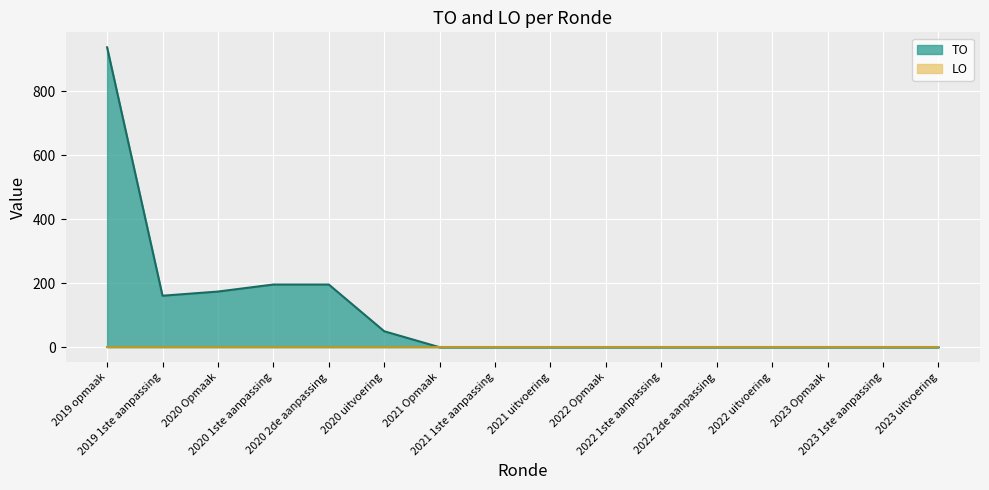

The chart shows a value of 196 at 2020 1ste aanpassing. True or false?

True